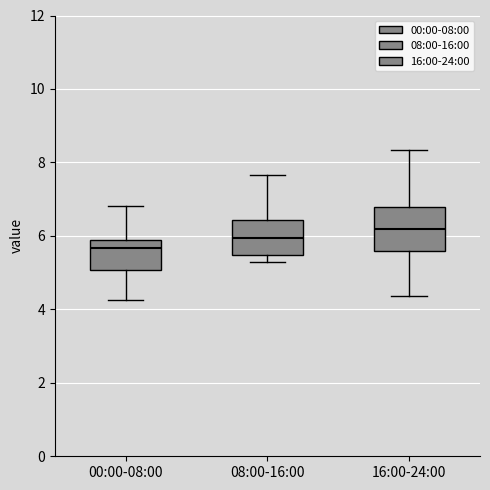

Reading left to right, read every box against the y-axis: the position of its median line, the range the box covers, and the ends of its whiskers. The values are not printed on the chart, so give them approximately, as read against the axis.

00:00-08:00: median 5.6, box 5.0 to 6.0, whiskers 4.2 to 6.8
08:00-16:00: median 6.0, box 5.4 to 6.4, whiskers 5.2 to 7.6
16:00-24:00: median 6.2, box 5.6 to 6.8, whiskers 4.4 to 8.4